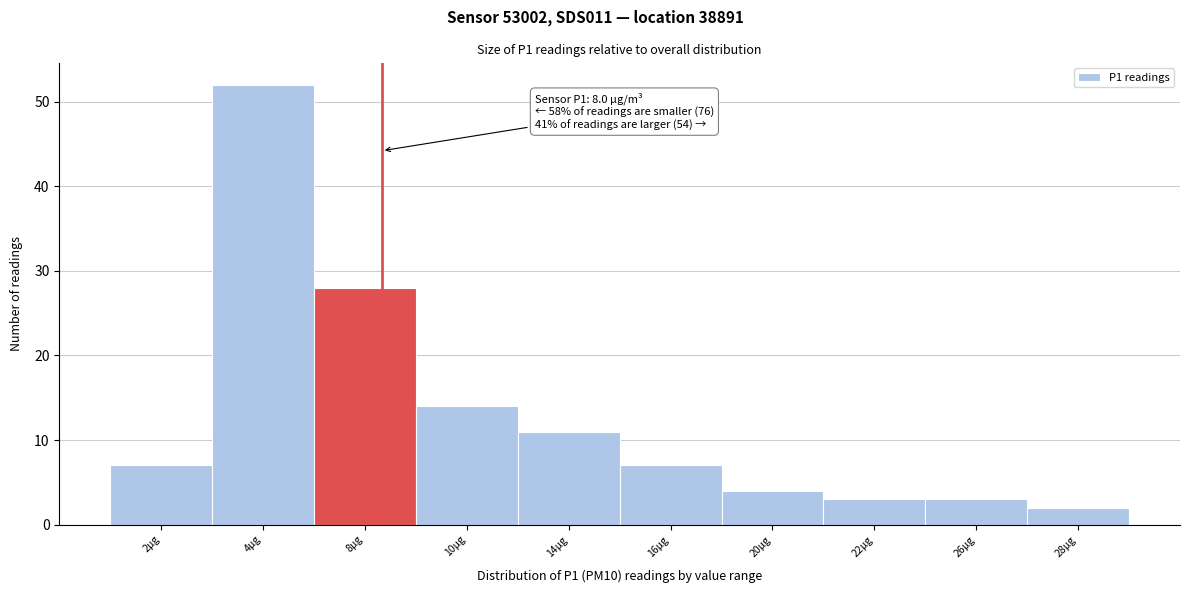

Reading left to right, transcribe all the data shown in this chart.

2µg=7	4µg=52	8µg=28	10µg=14	14µg=11	16µg=7	20µg=4	22µg=3	26µg=3	28µg=2